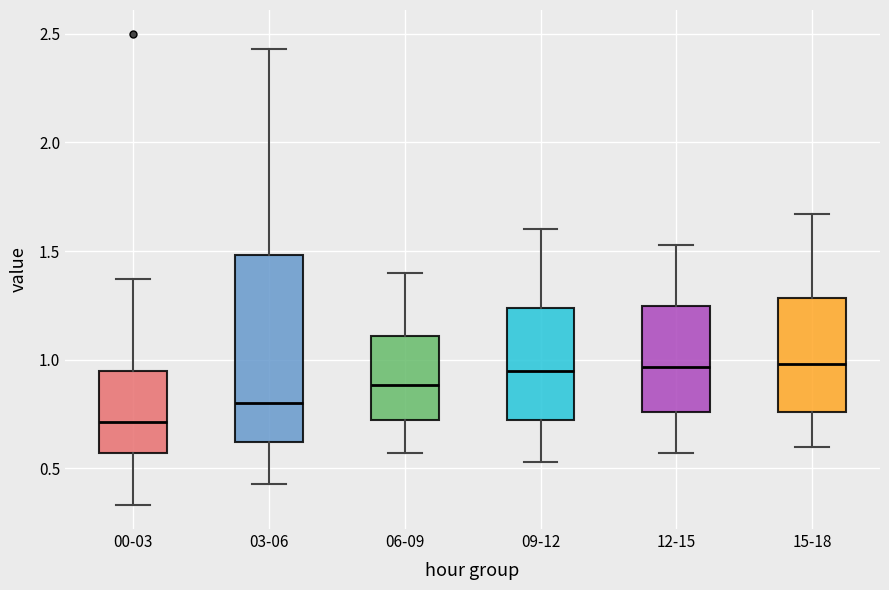

Which box is the tallest, from its lower edge to its upper edge?

03-06